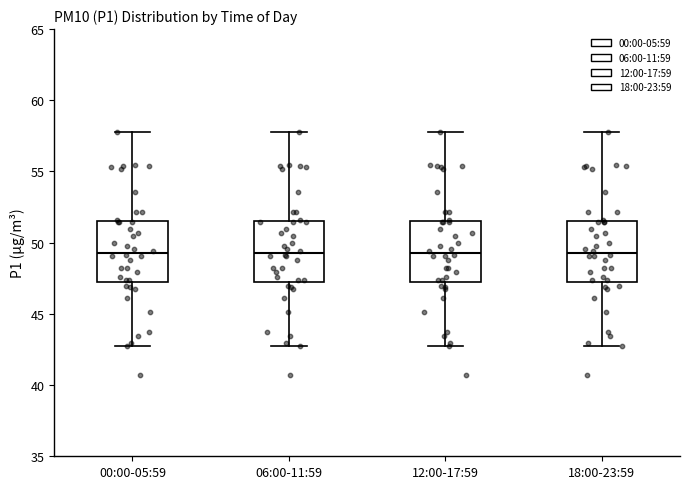

Where does the lower whisker of the box for 06:00-11:59 end on the y-axis? The values are not printed on the chart, so give them approximately, as read against the axis.

43.0